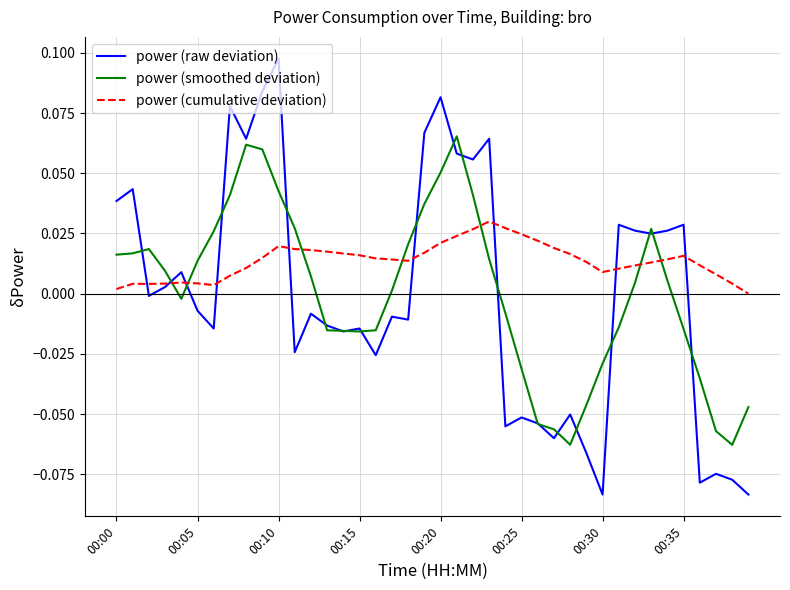

Which series has the widest spread of values?

power (raw deviation)